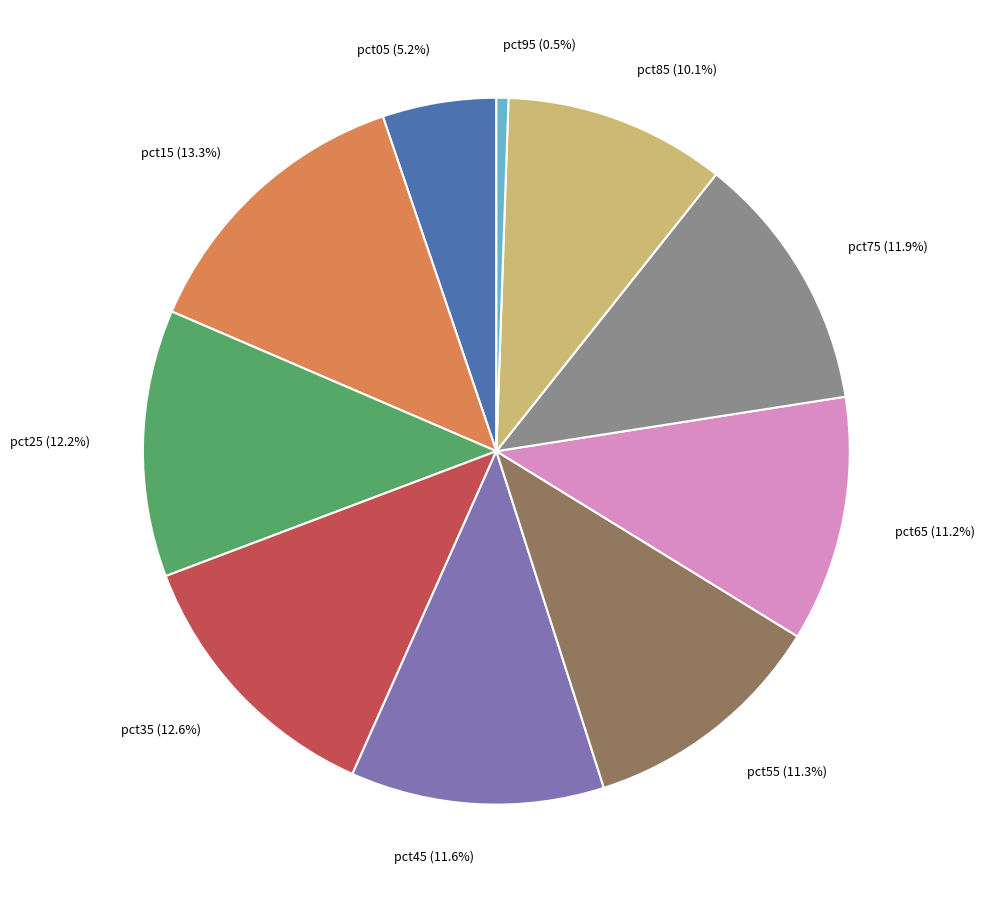

Count the number of slices in the pie.

10